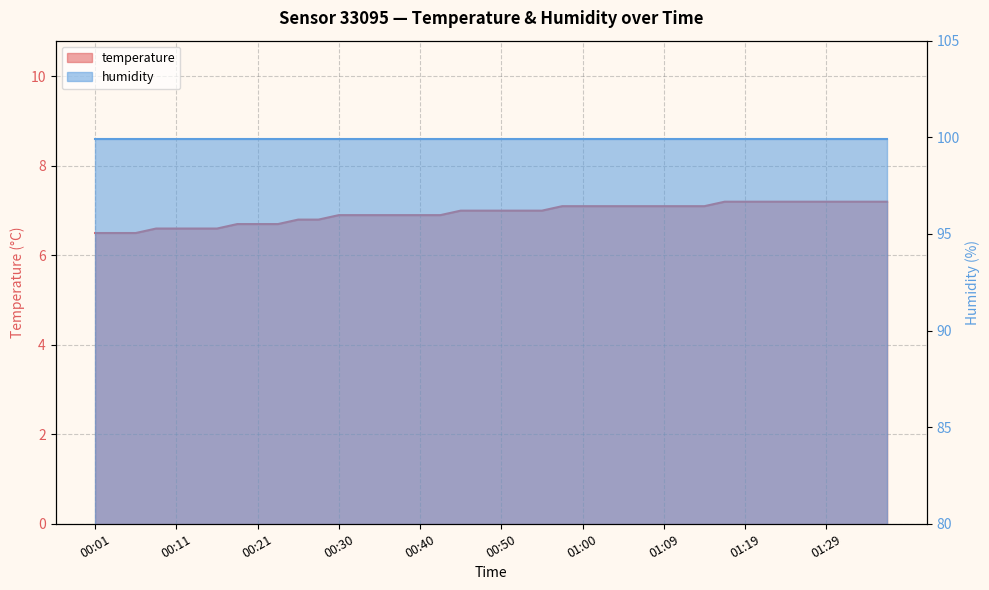

Does the chart display data point markers on the line(s)?

No